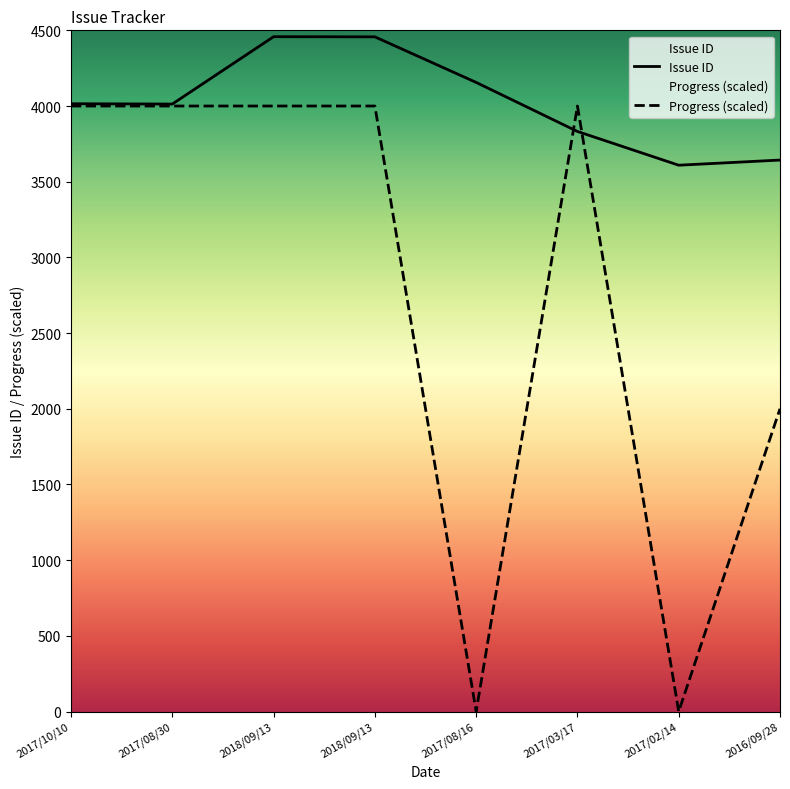

Where is the first local maximum for Issue ID?

2018/09/13